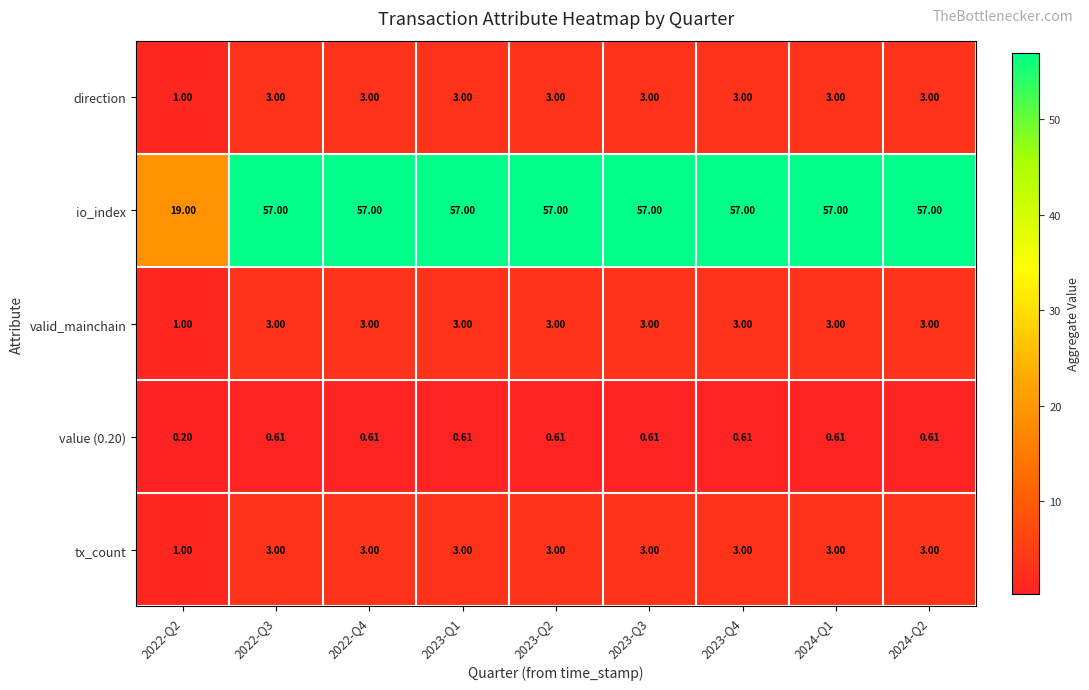

Between 2022-Q2 and 2022-Q3, which series saw the biggest shift?

io_index